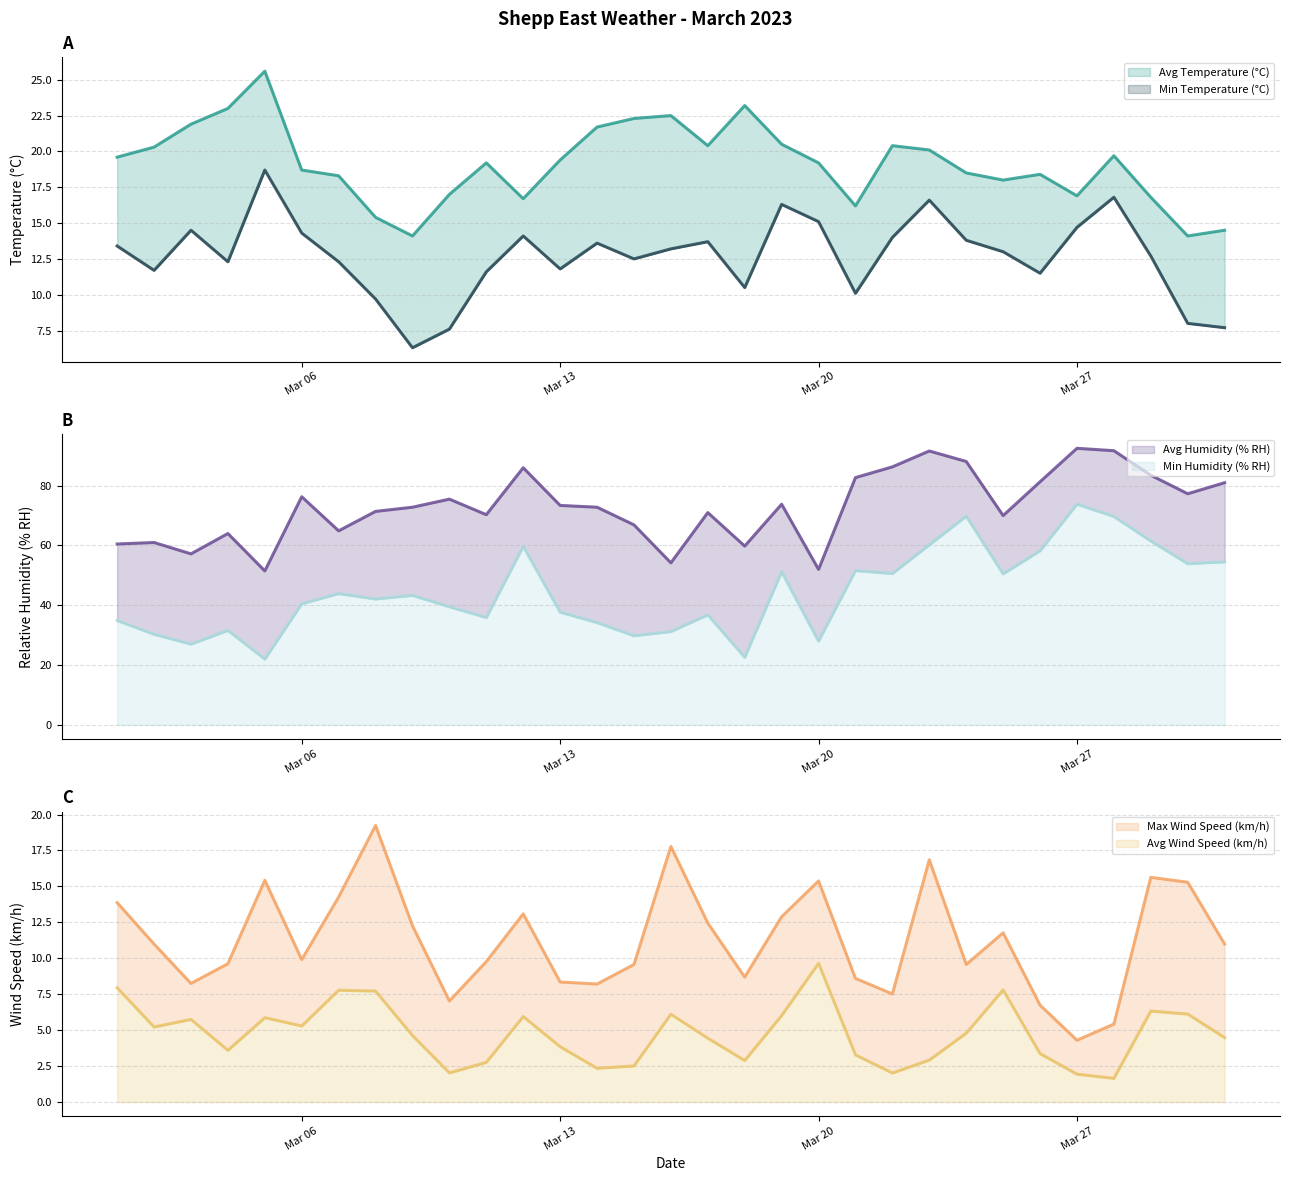

What are all the series names shown in the legend?

Avg Temperature (°C), Min Temperature (°C), Avg Wind Speed (km/h), Max Wind Speed (km/h), Avg Humidity (% RH), Min Humidity (% RH)